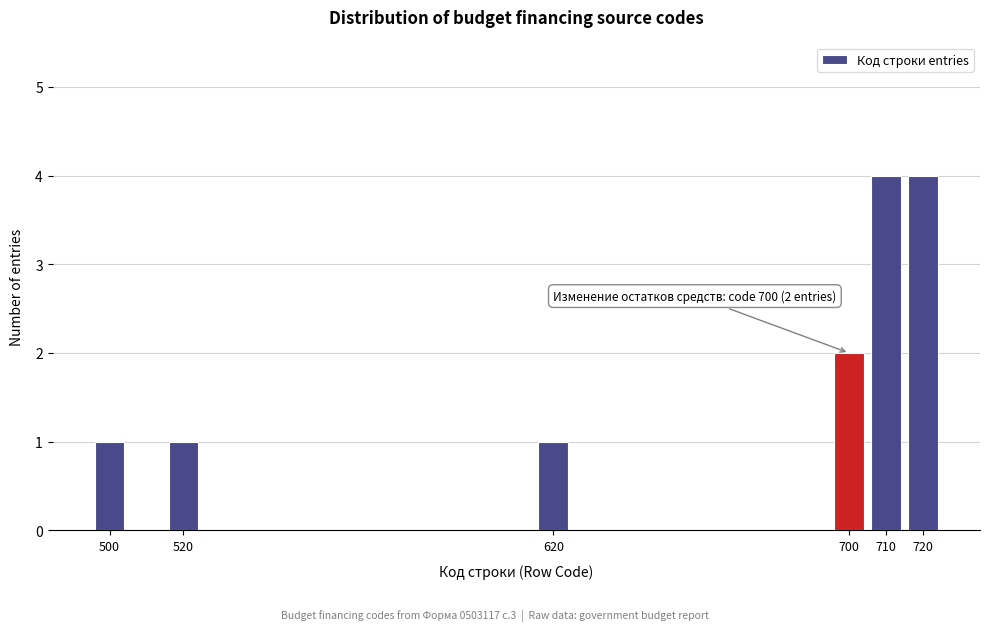

Reading left to right, transcribe all the data shown in this chart.

500=1	520=1	620=1	700=2	710=4	720=4